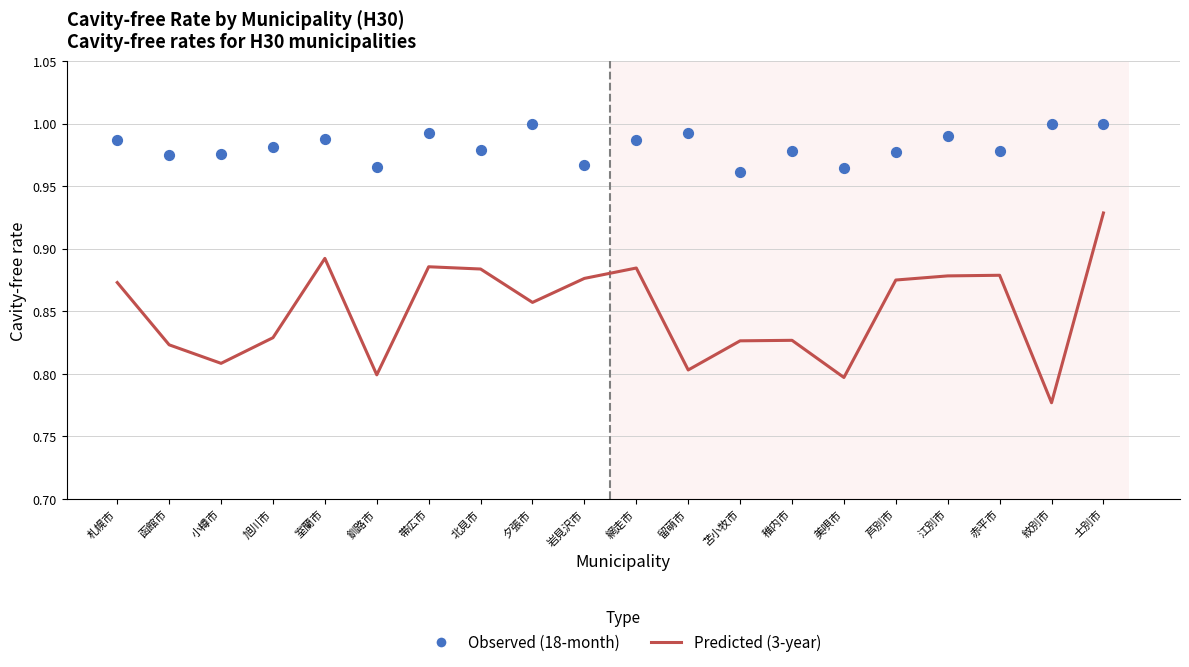

At which category is the sum across all series the highest?

士別市